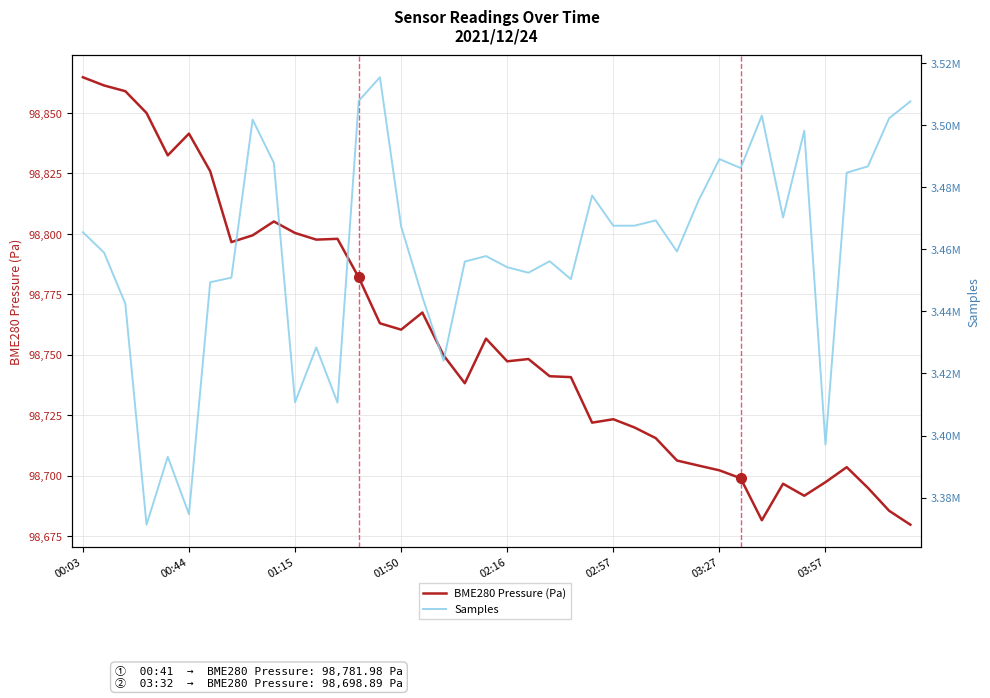

How many data points in BME280 Pressure (Pa) are less than 98748?

20